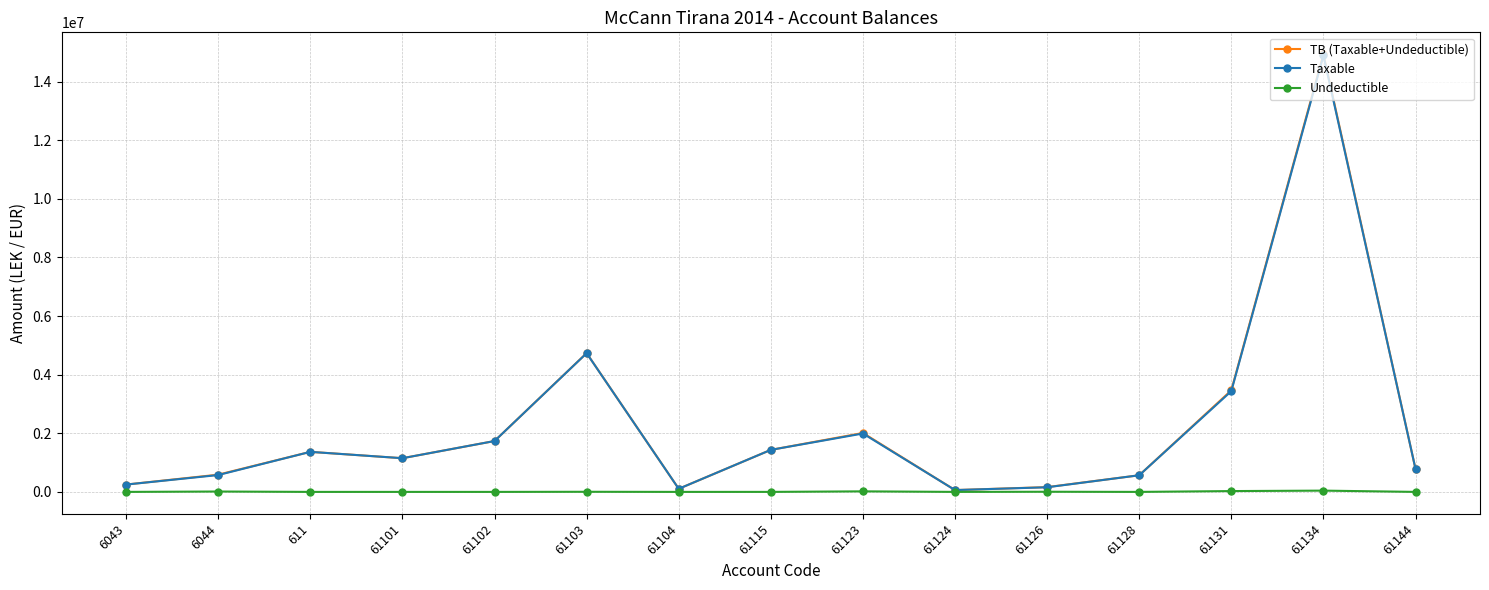

What is the maximum value shown in the chart?

14931158.8